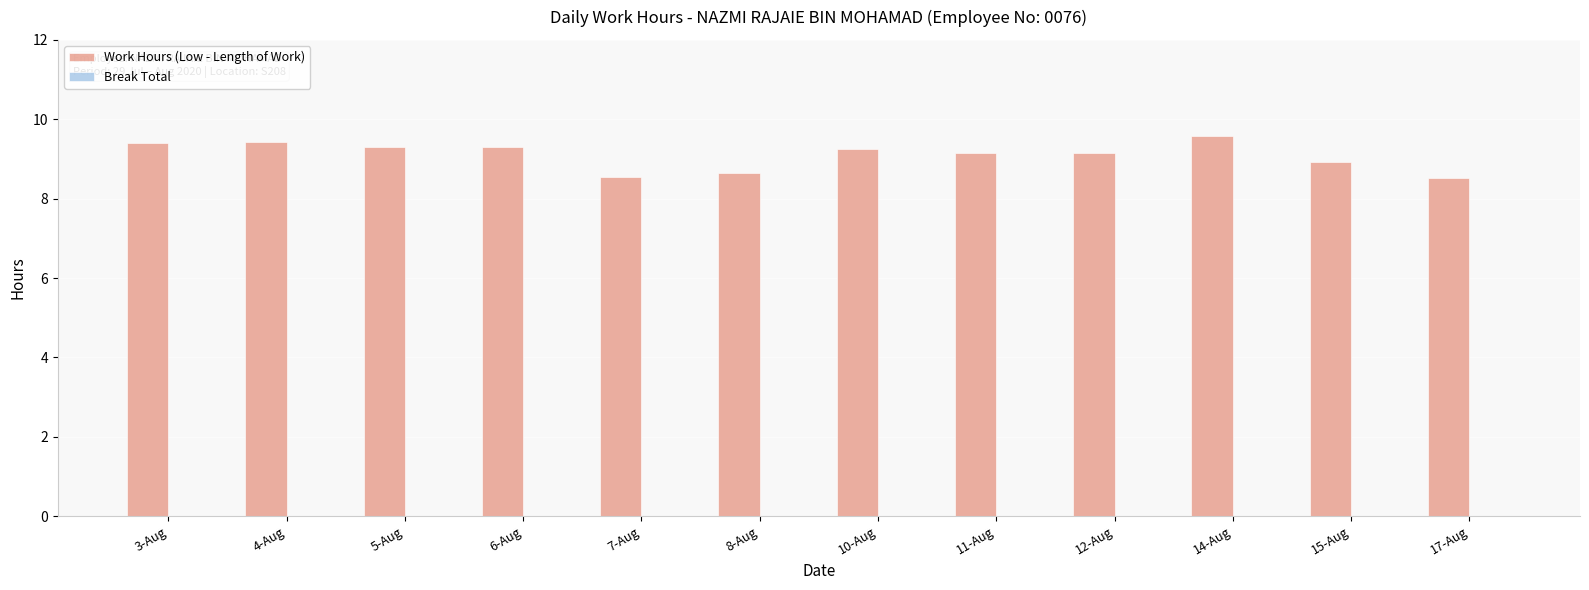

What is the greatest value displayed?

9.6